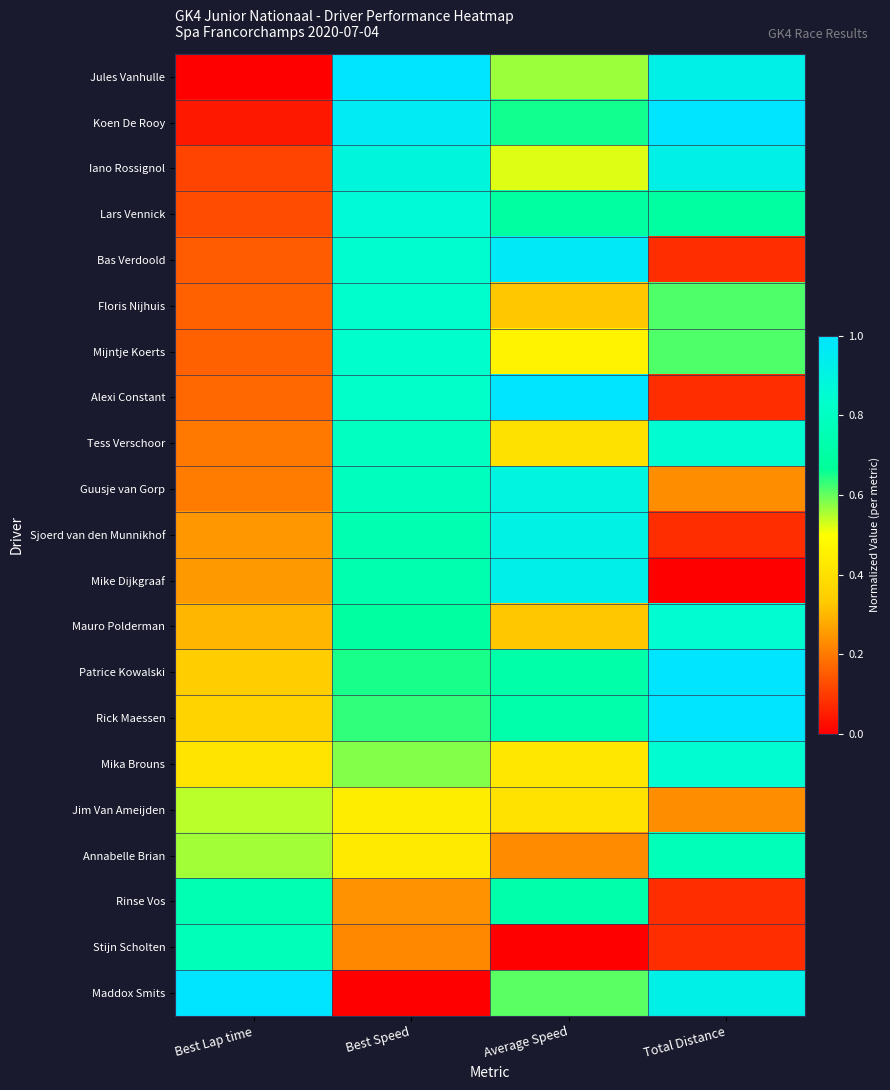

Which series has the widest spread of values?

Jules Vanhulle